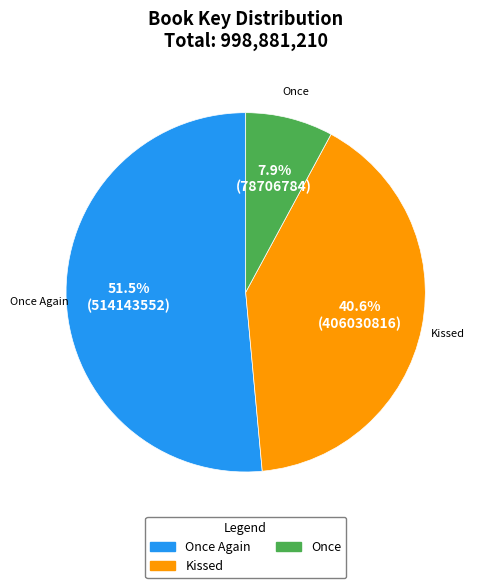

Is there any slice that represents more than half of the pie?

Yes